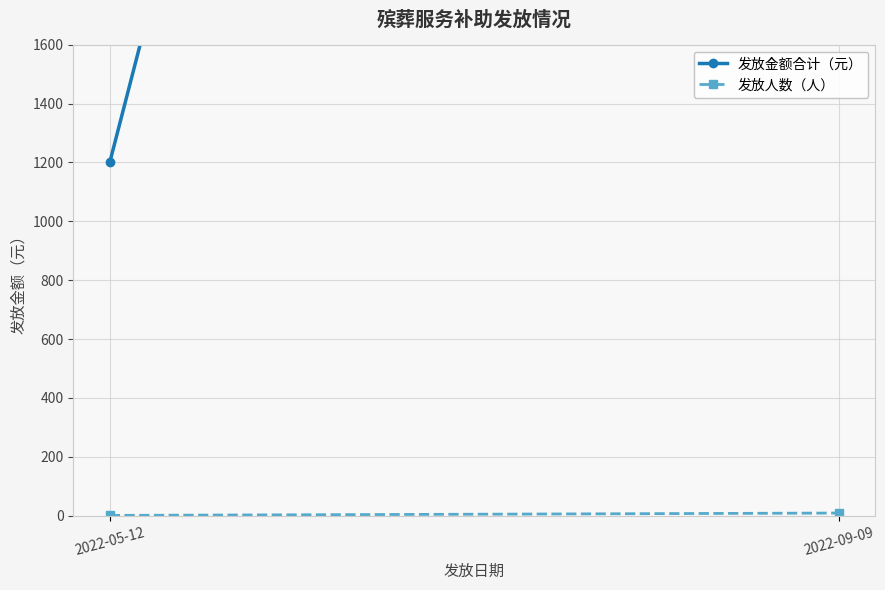

What is the total value across all series at 2022-09-09?

10809